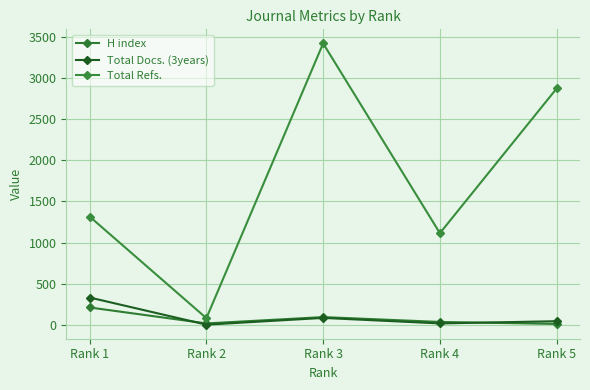

True or false: Total Docs. (3years) has more than 1 points higher than both neighbors.

False